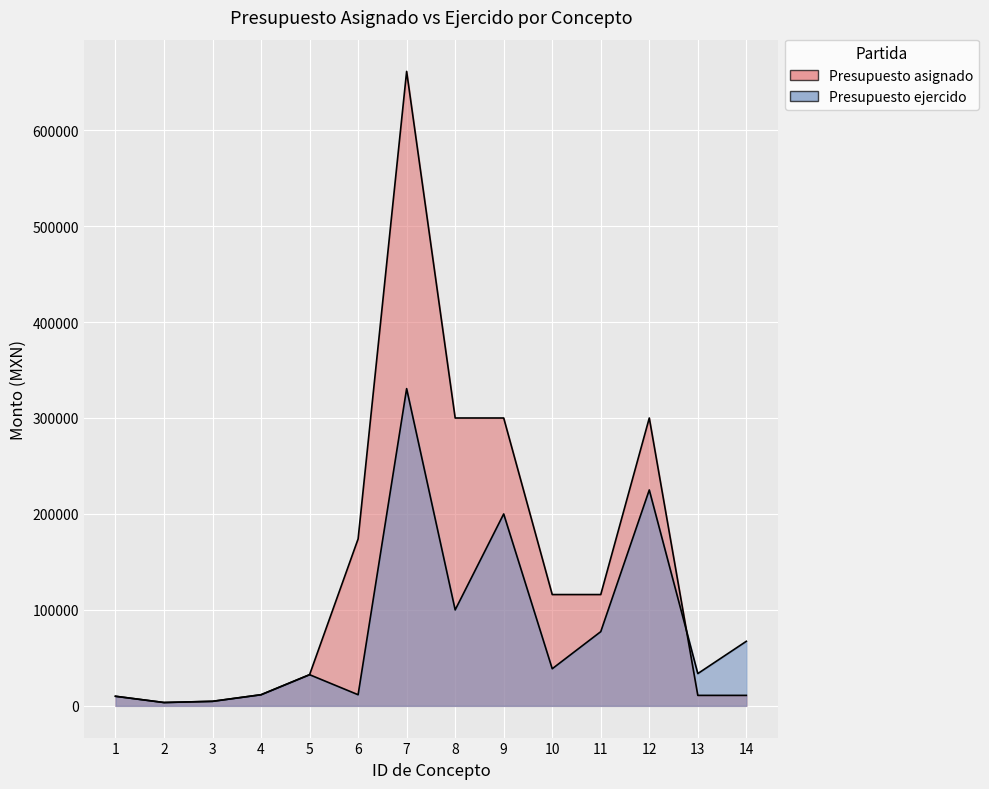

How many intersections are there between Presupuesto ejercido and Presupuesto asignado?

1